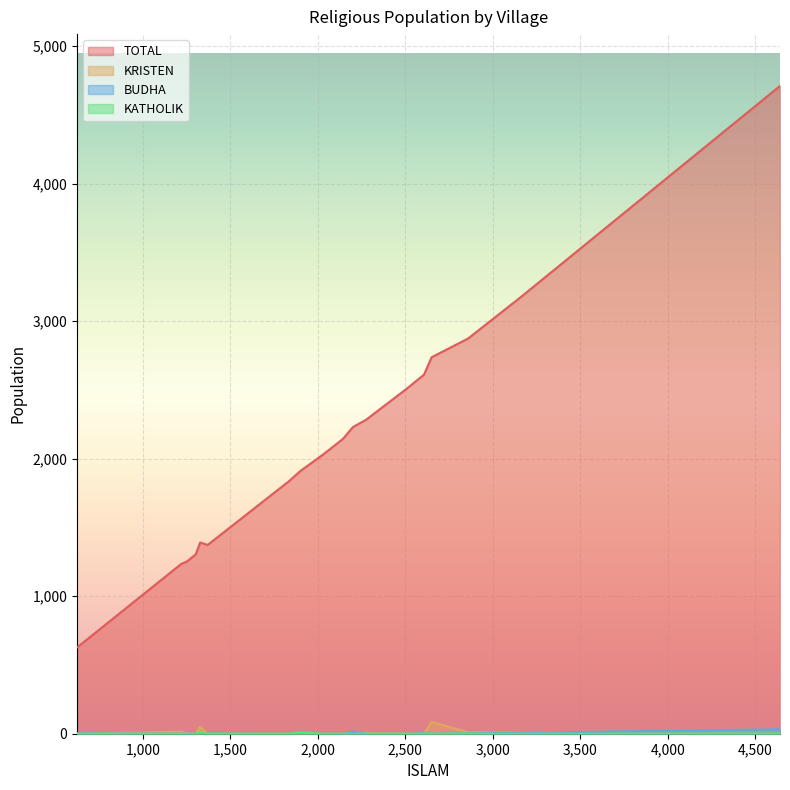

List the series in order of their peak value, highest first.

TOTAL, KRISTEN, BUDHA, KATHOLIK